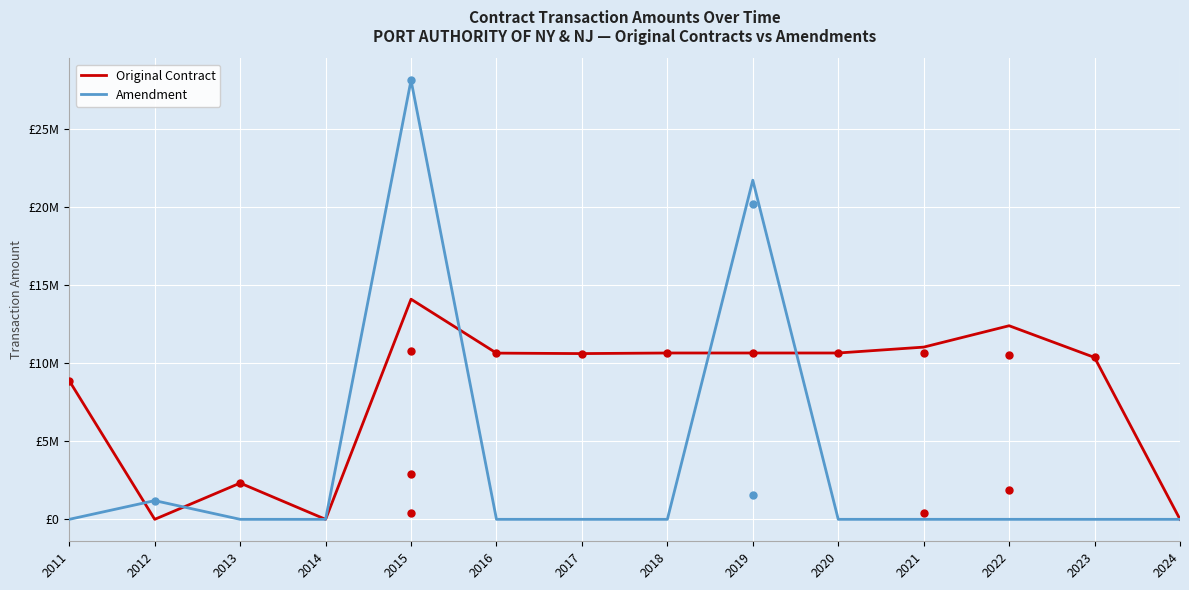

The value of Amendment at 2018 is 0.0. True or false?

True